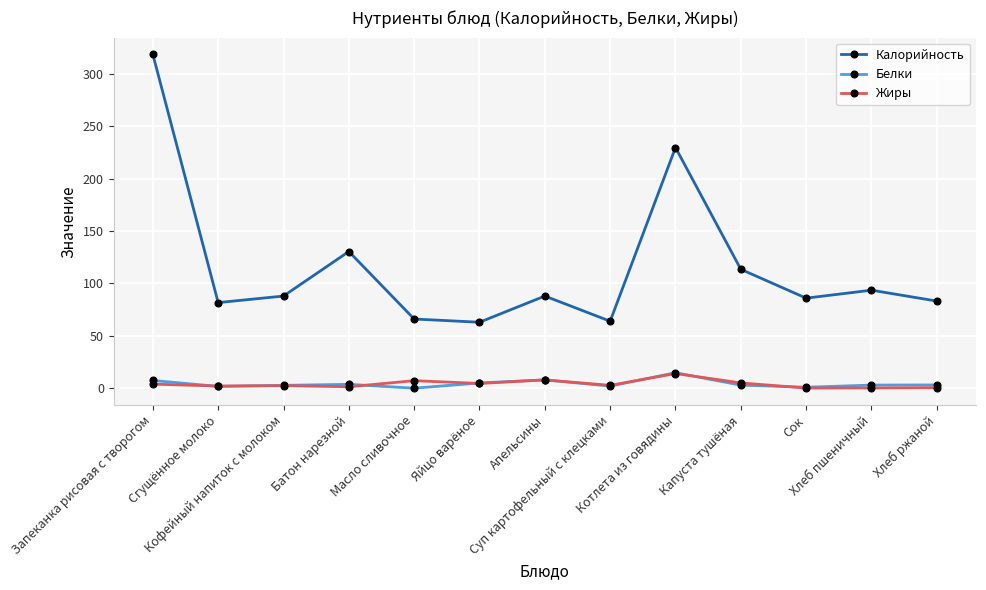

What is the minimum value for Калорийность?

63.0